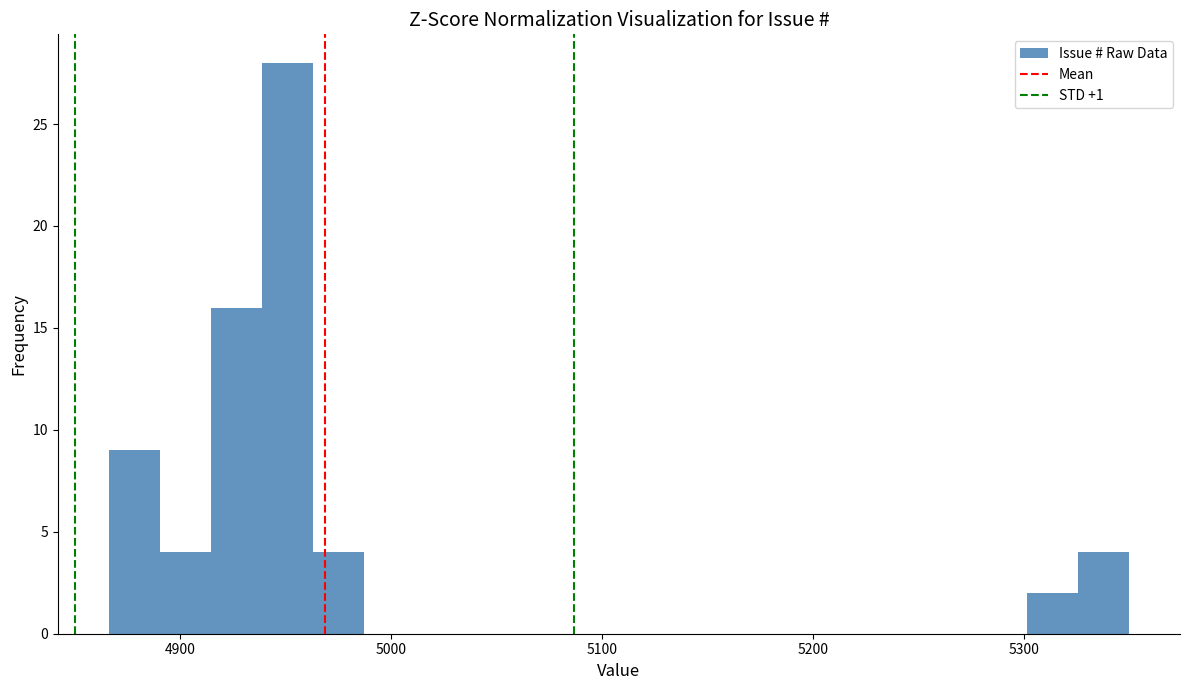

Read against the x-axis, roughly where is the centre of the tallest bar?

4950